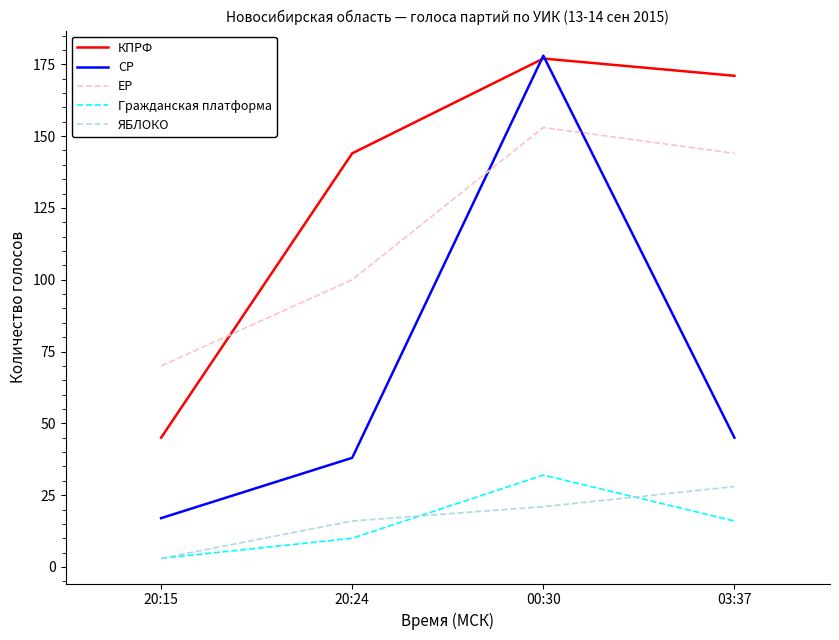

Reading left to right, transcribe all the data shown in this chart.

КПРФ: 20:15=45	20:24=144	00:30=177	03:37=171
СР: 20:15=17	20:24=38	00:30=178	03:37=45
ЕР: 20:15=70	20:24=100	00:30=153	03:37=144
Гражданская платформа: 20:15=3	20:24=10	00:30=32	03:37=16
ЯБЛОКО: 20:15=3	20:24=16	00:30=21	03:37=28